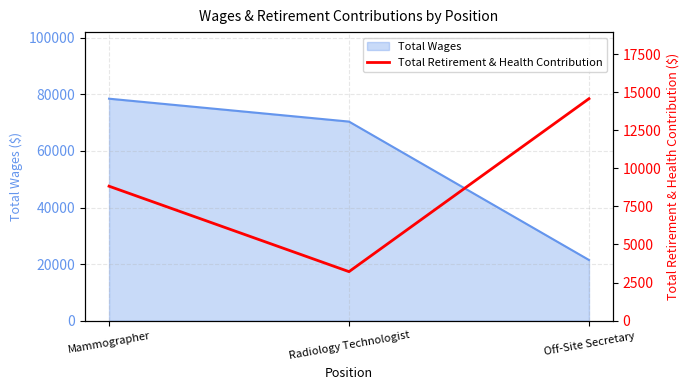

True or false: the data shows 8826.2 at Mammographer.

True